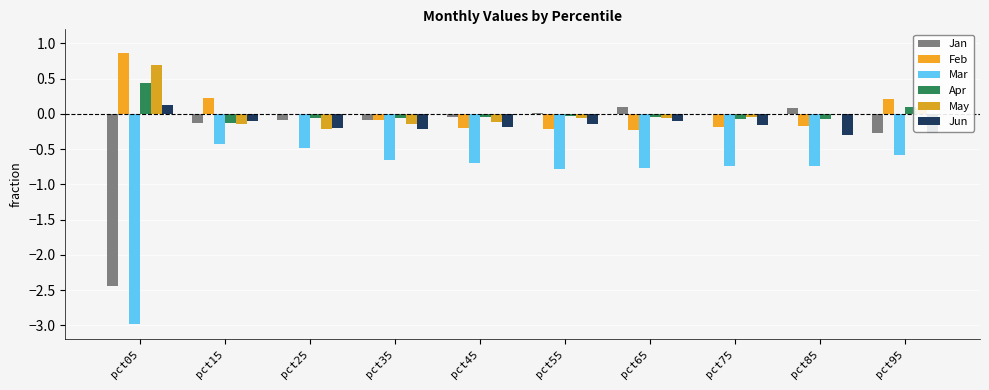

Count the number of data series in this chart.

6